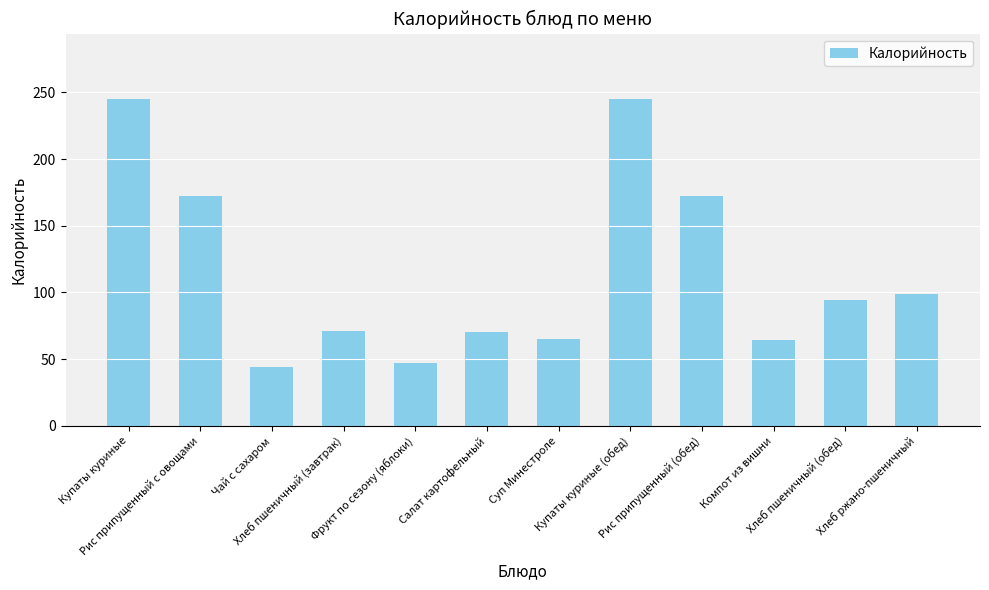

Is it true that the value at Хлеб ржано-пшеничный is 32?

False